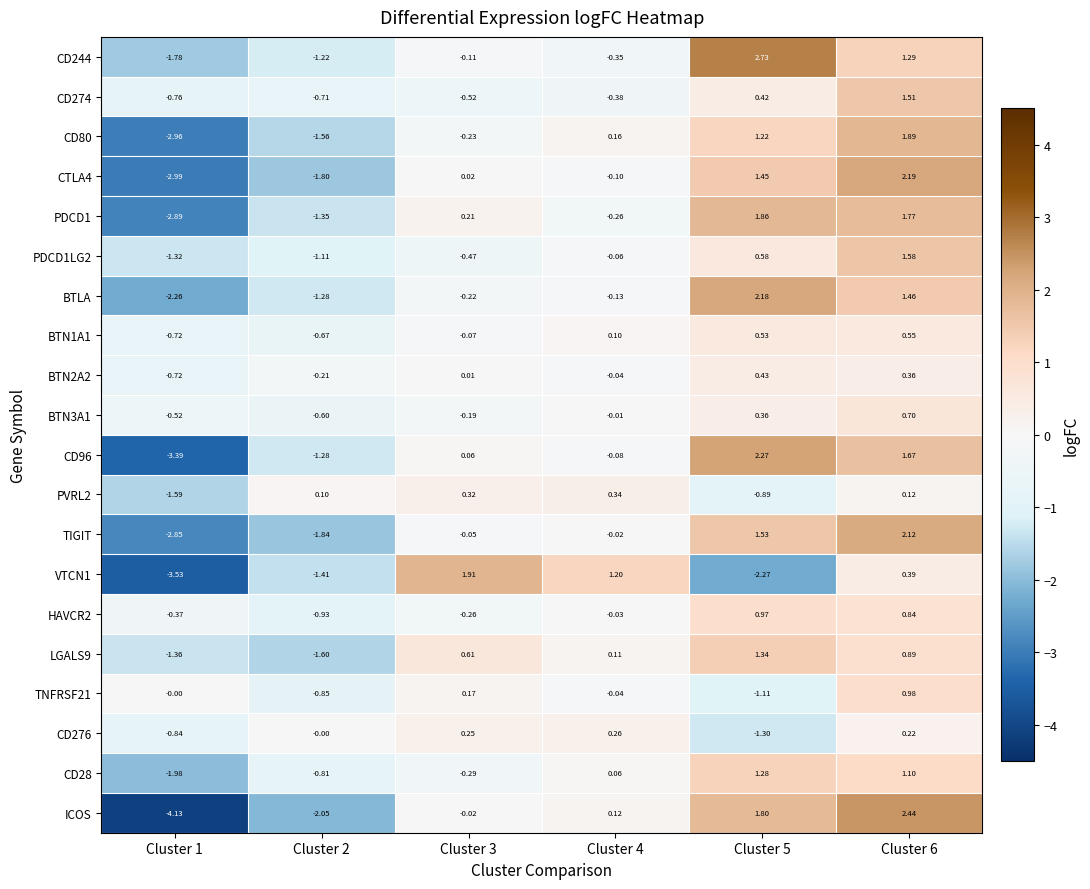

Which series has the widest spread of values?

ICOS